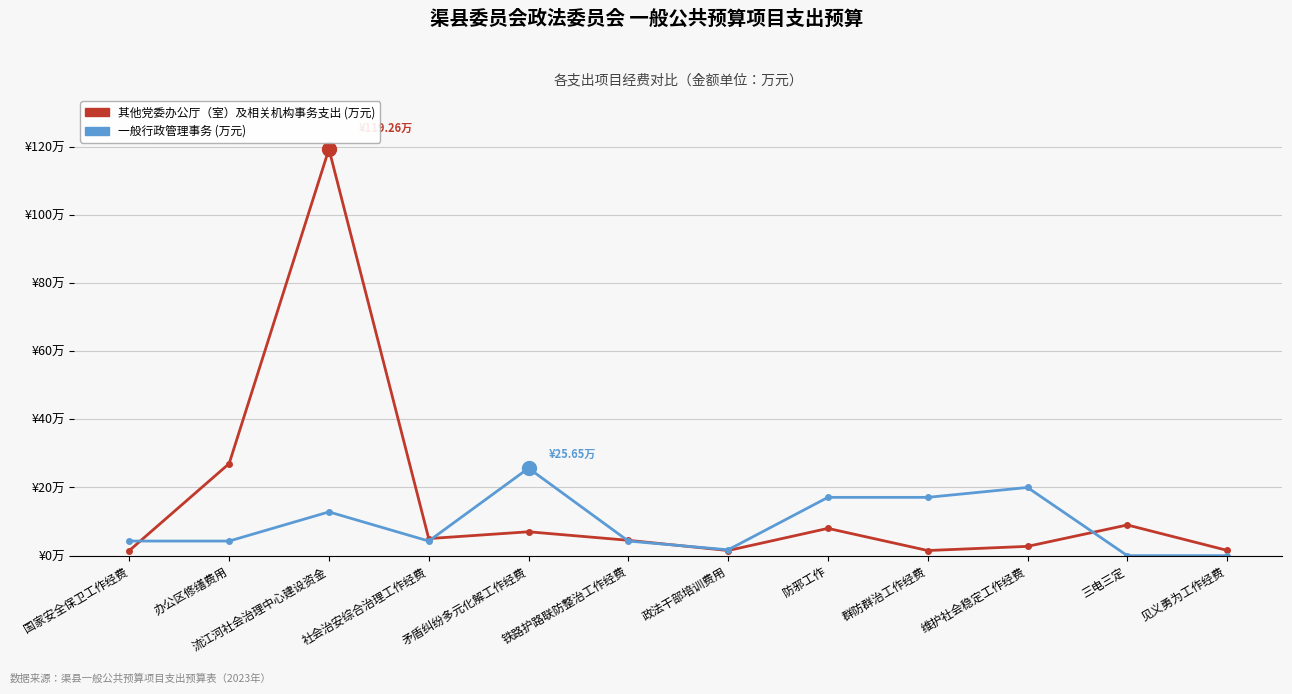

What position from the right is 防邪工作?

5